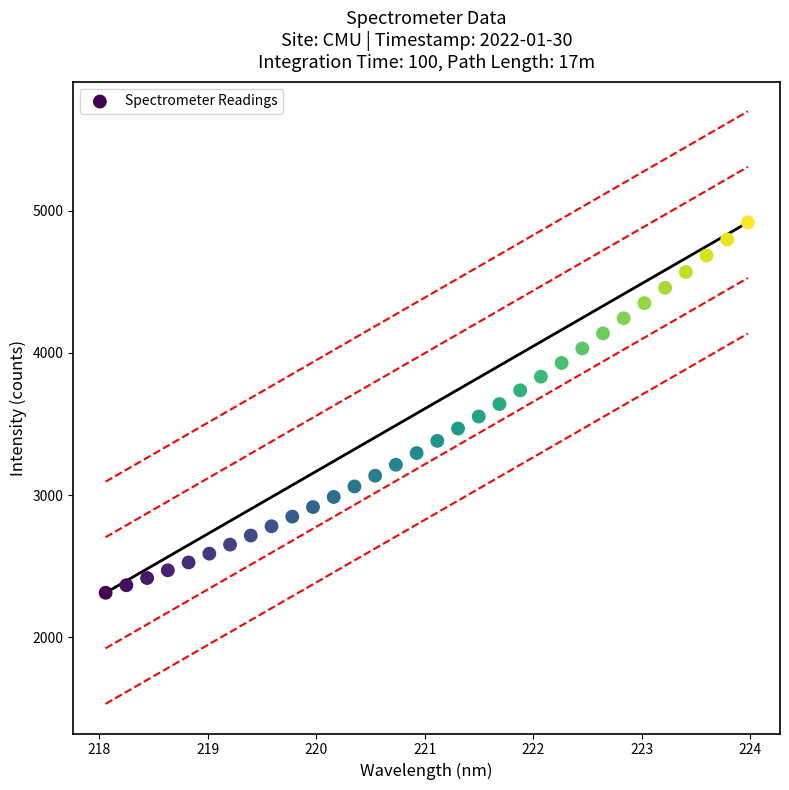

What is the range of Y values (max minus min)?

2603.9